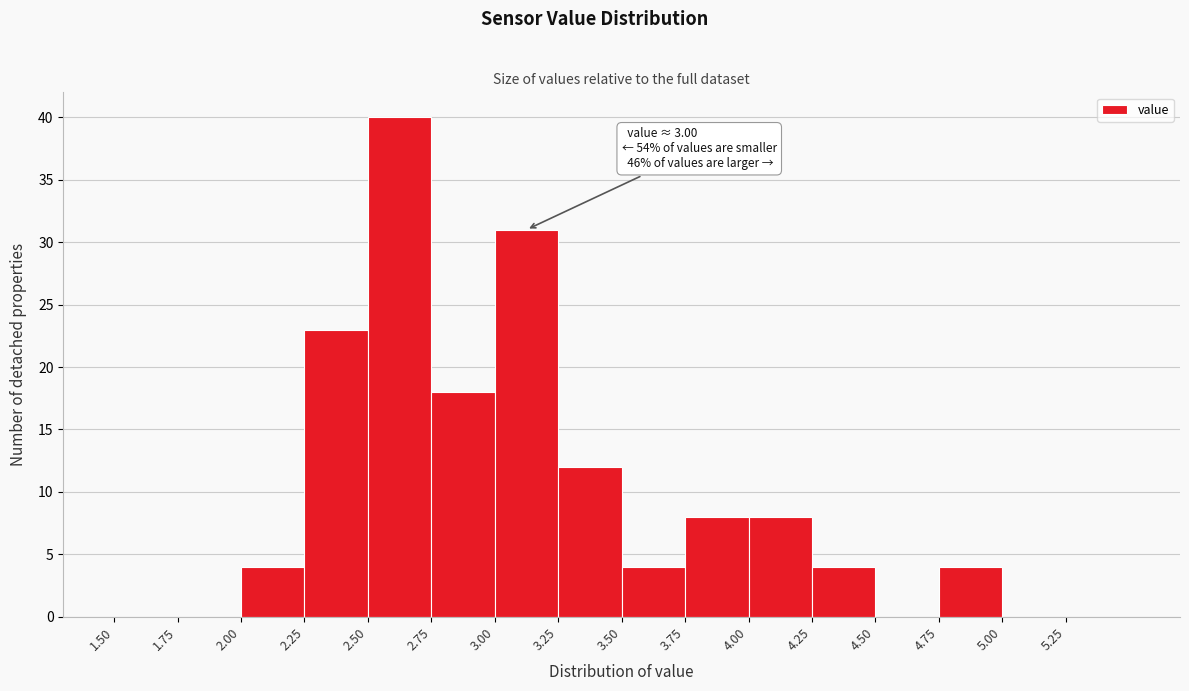

Which range on the x-axis has the tallest bar?

2.50 to 2.75